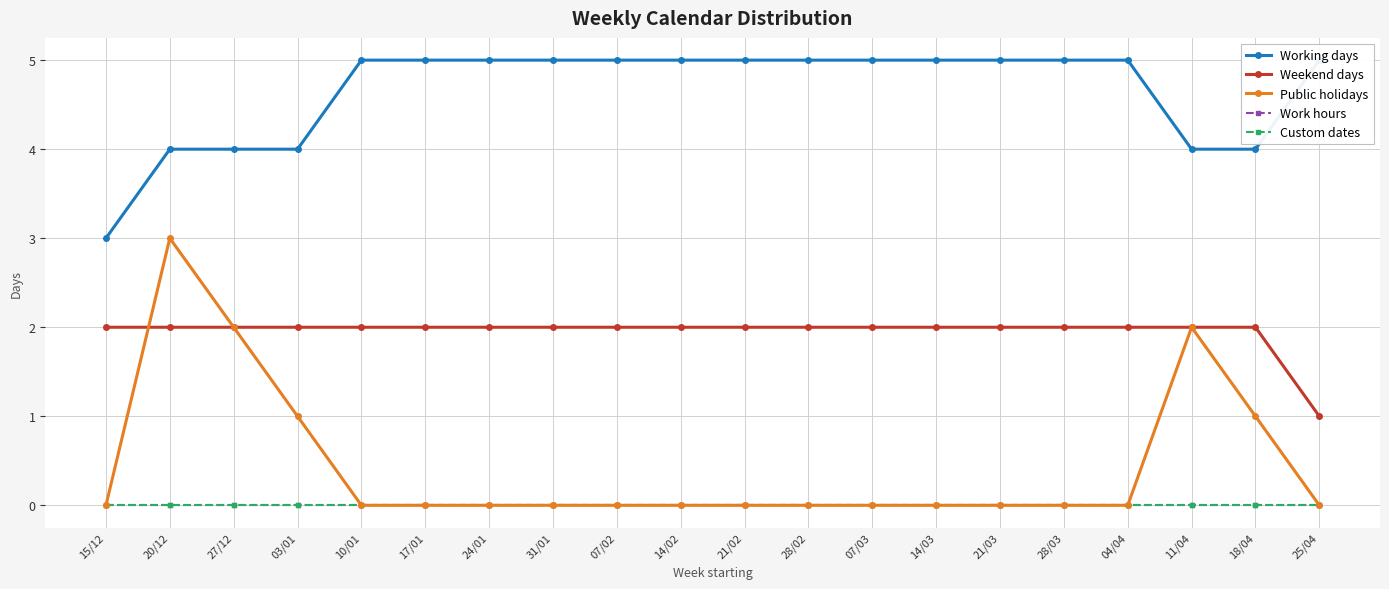

What is the label of the 17th point from the right?

03/01